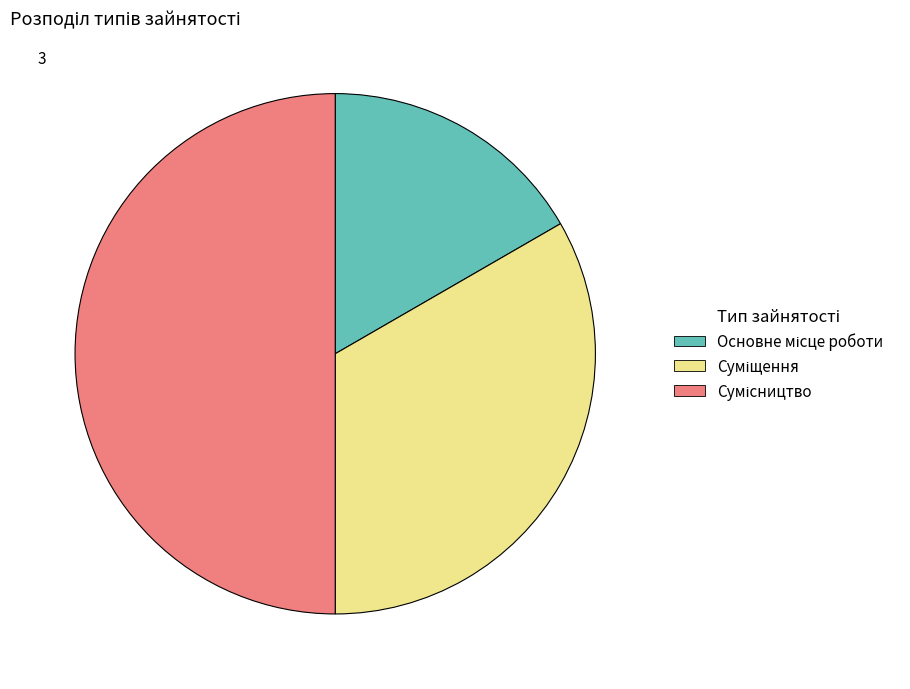

What percentage is NOT represented by Суміщення?

66.7%